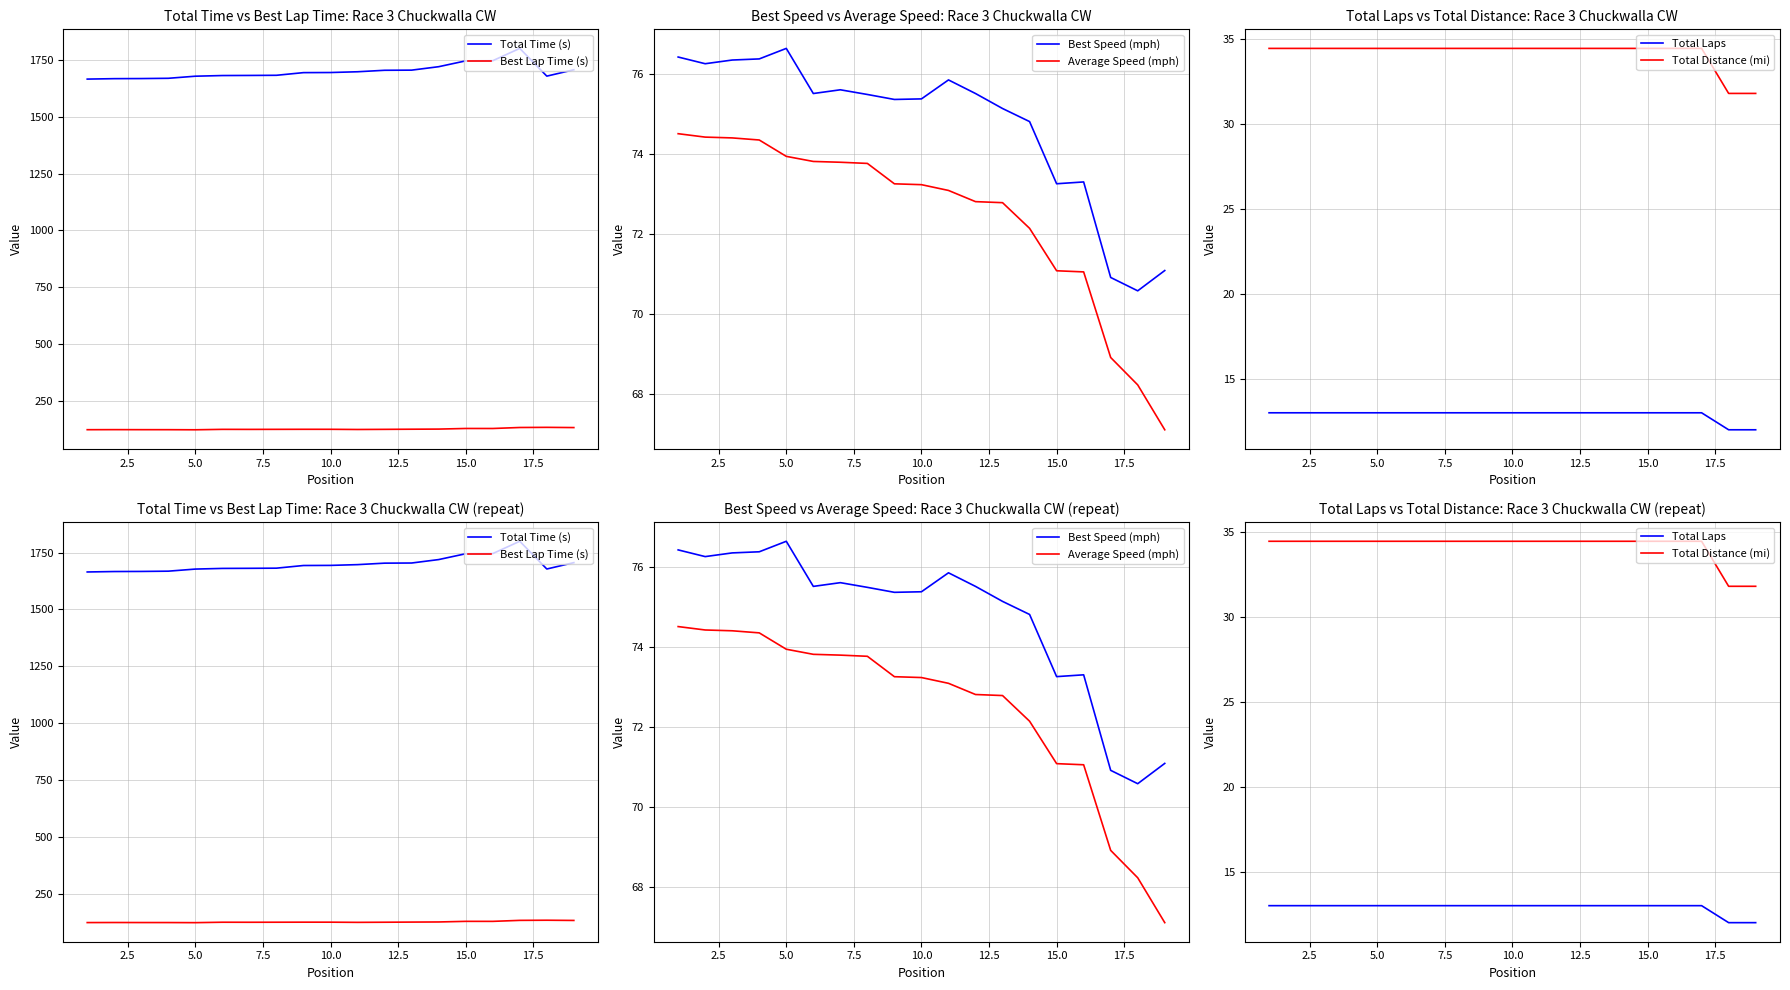

How many categories are shown in the chart?

19